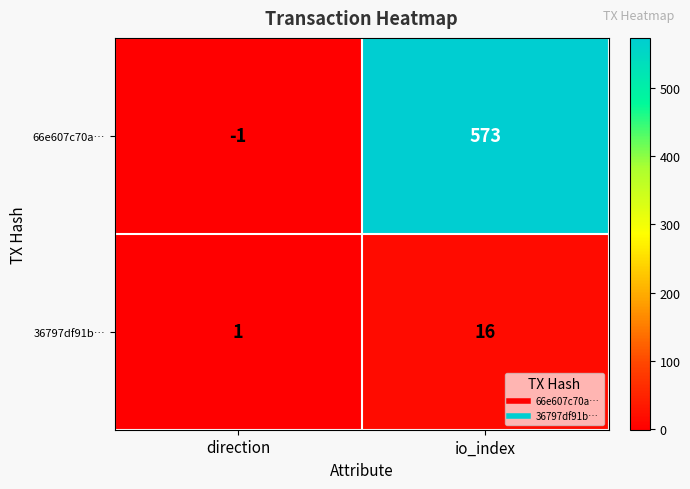

What is the difference between the highest and lowest values at direction?

2